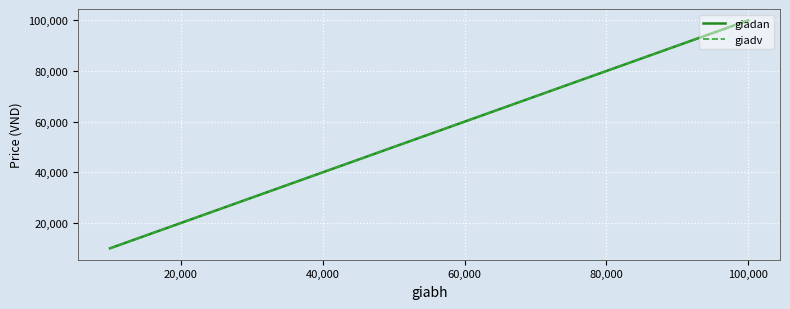

Which series has the largest range (max minus min)?

giadan